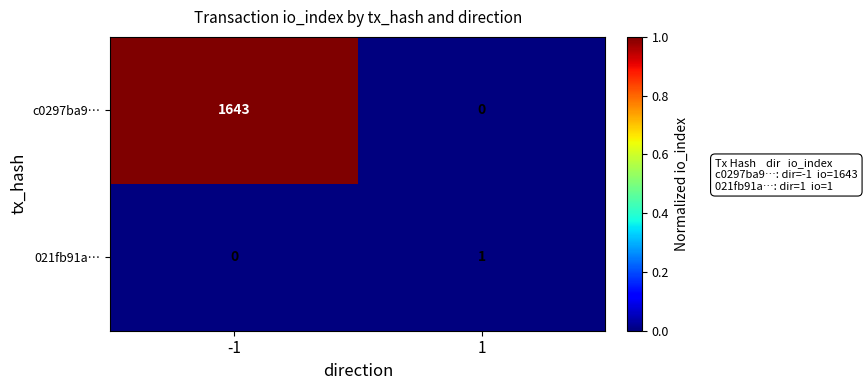

Which category has the highest value across all series?

-1